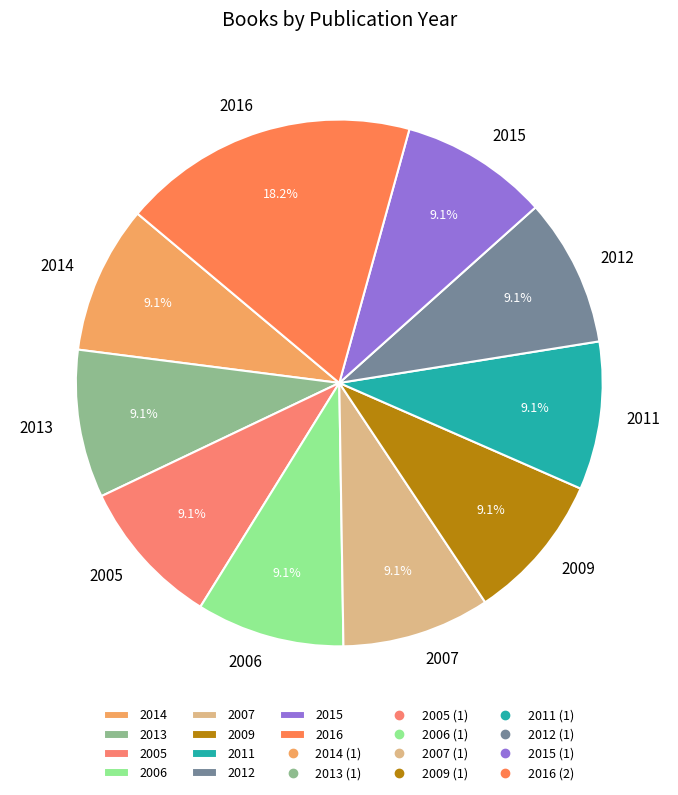

Does any single category account for the majority?

No